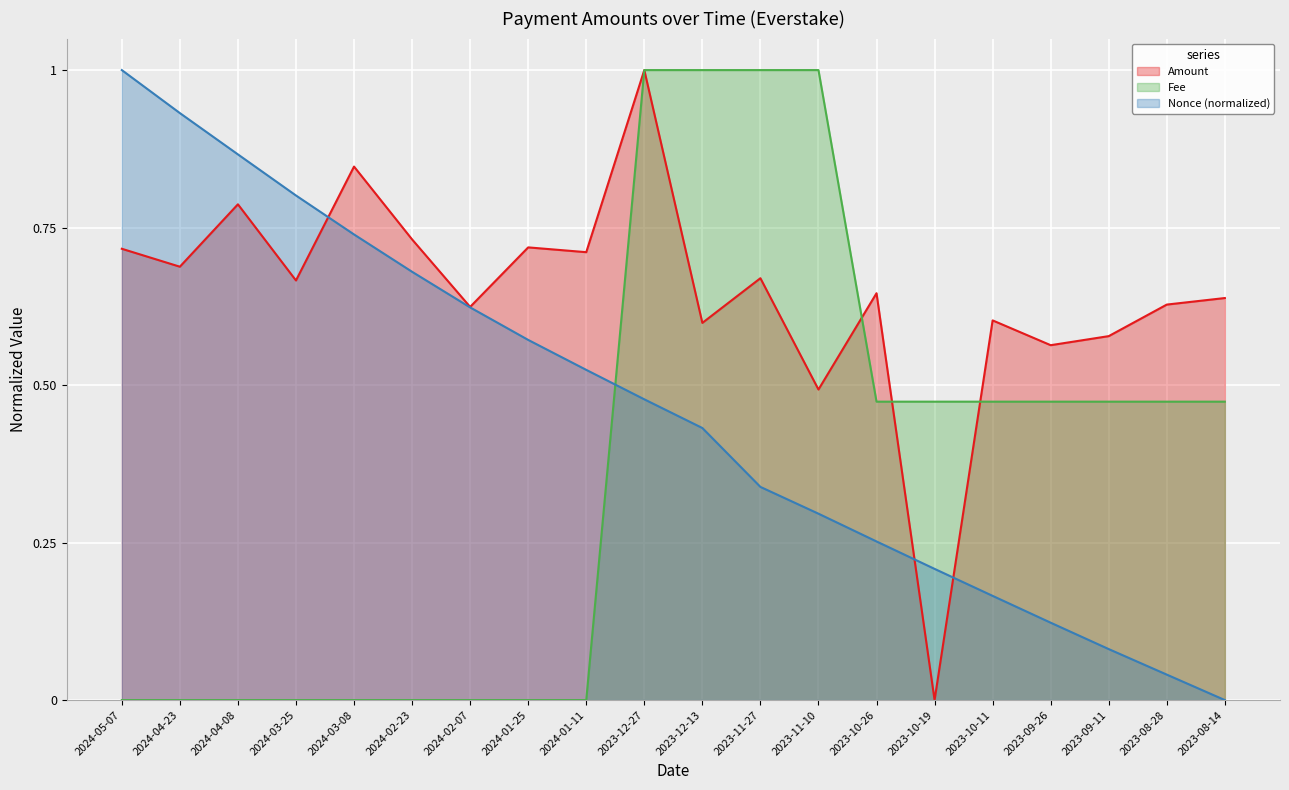

What is the difference between the second highest and second lowest values in the Fee series?

1.0